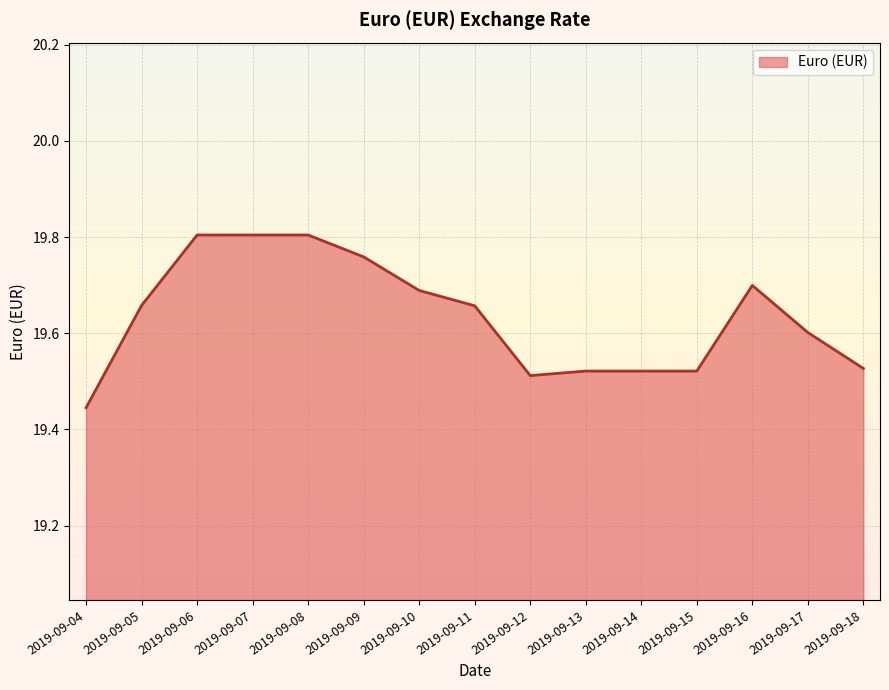

What is the ratio of the value at 2019-09-18 to the value at 2019-09-10?

1.0